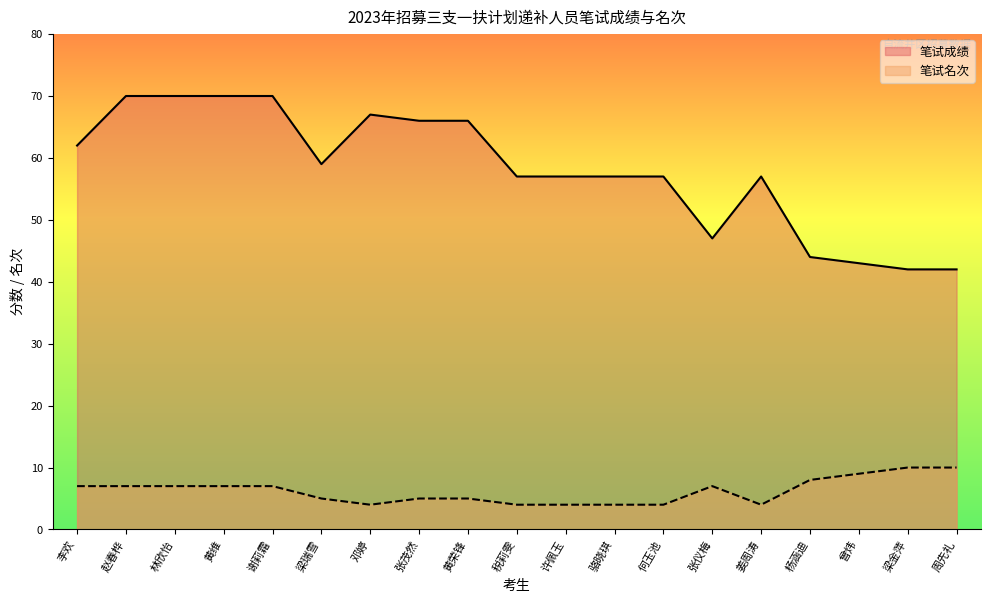

True or false: 笔试成绩 and 笔试名次 cross at least once.

False